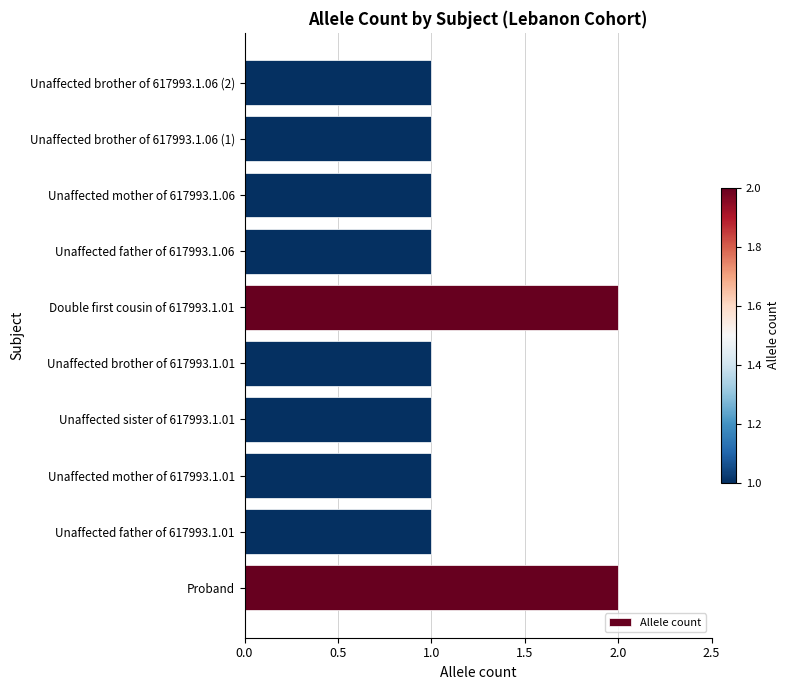

Approximately how many times larger is the value at Unaffected father of 617993.1.01 compared to Unaffected brother of 617993.1.06 (1)?

1.0